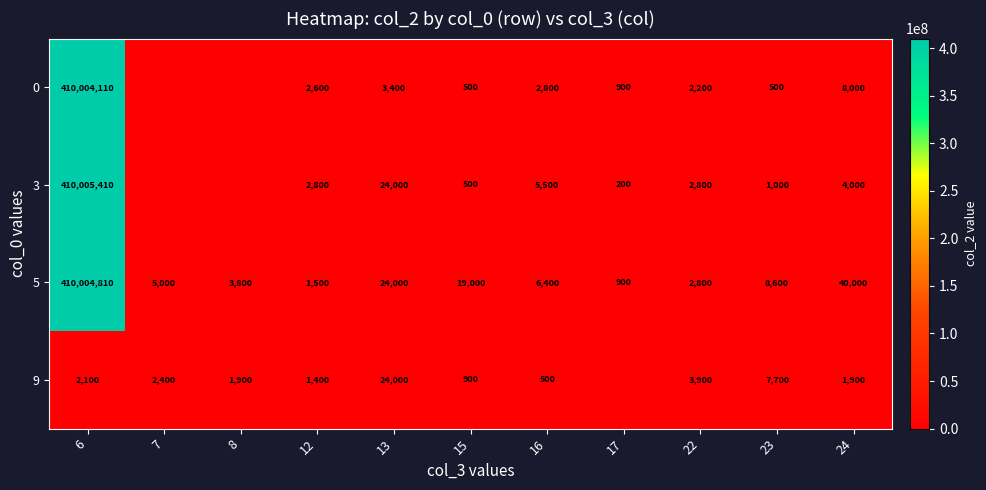

At which category is the sum across all series the highest?

6